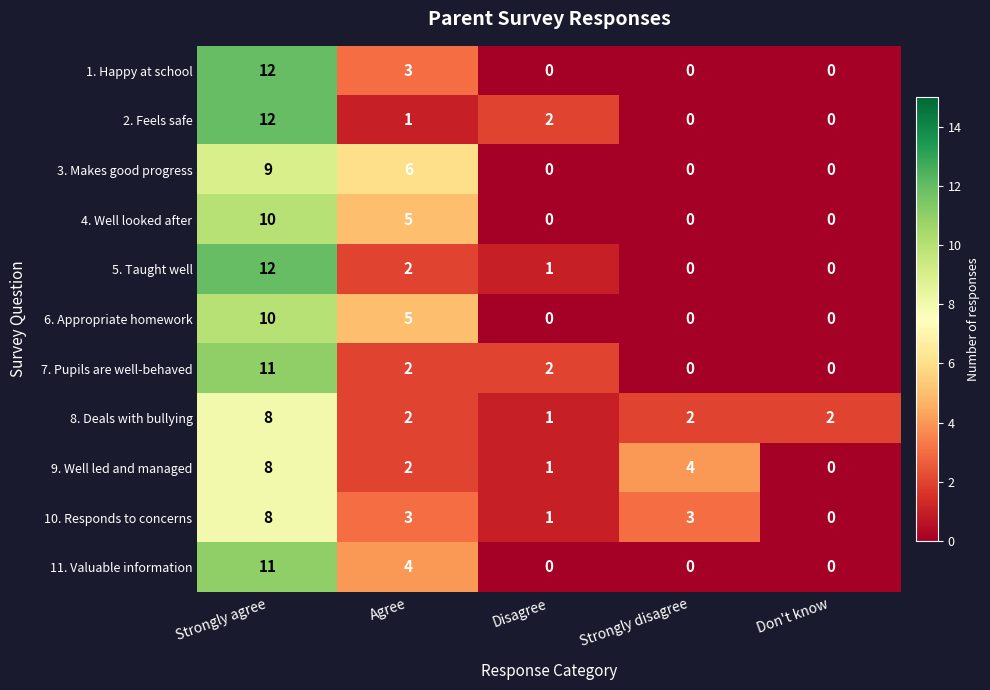

True or false: 9. Well led and managed has a value of 1 at Disagree.

True